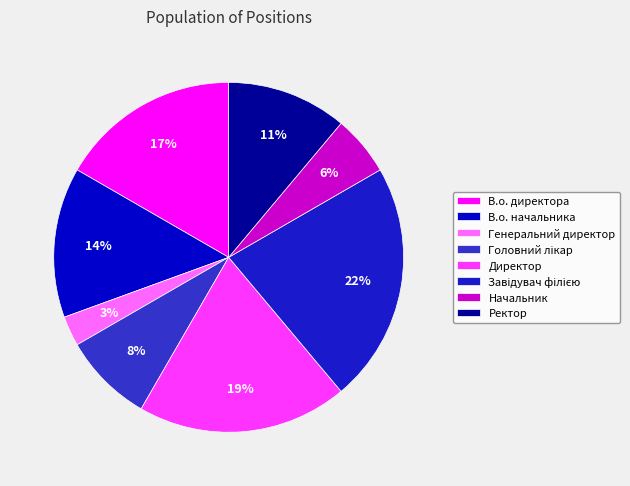

How many segments does this pie chart have?

8